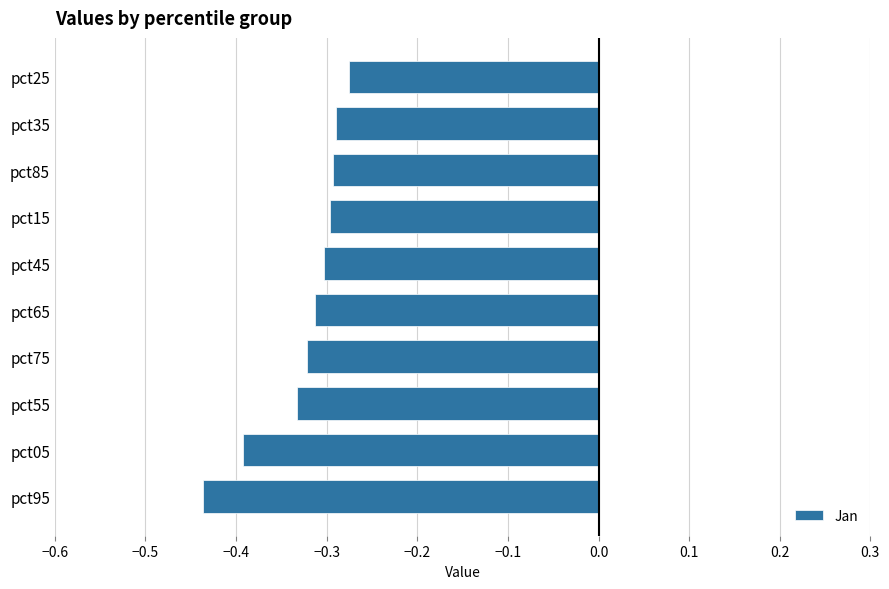

How many categories are shown in the chart?

10